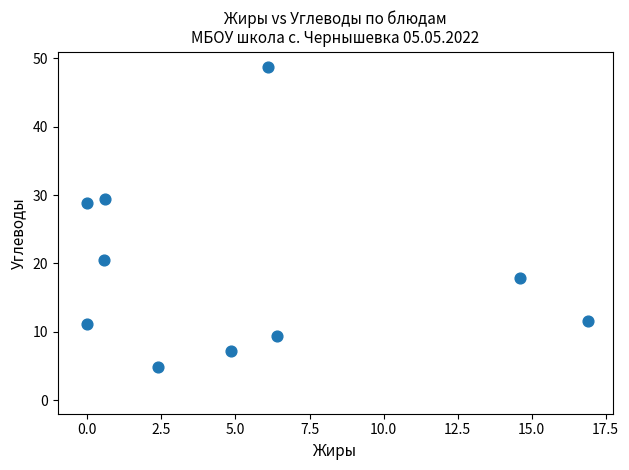

What Y value in the scatter plot is closest to 26?

28.9